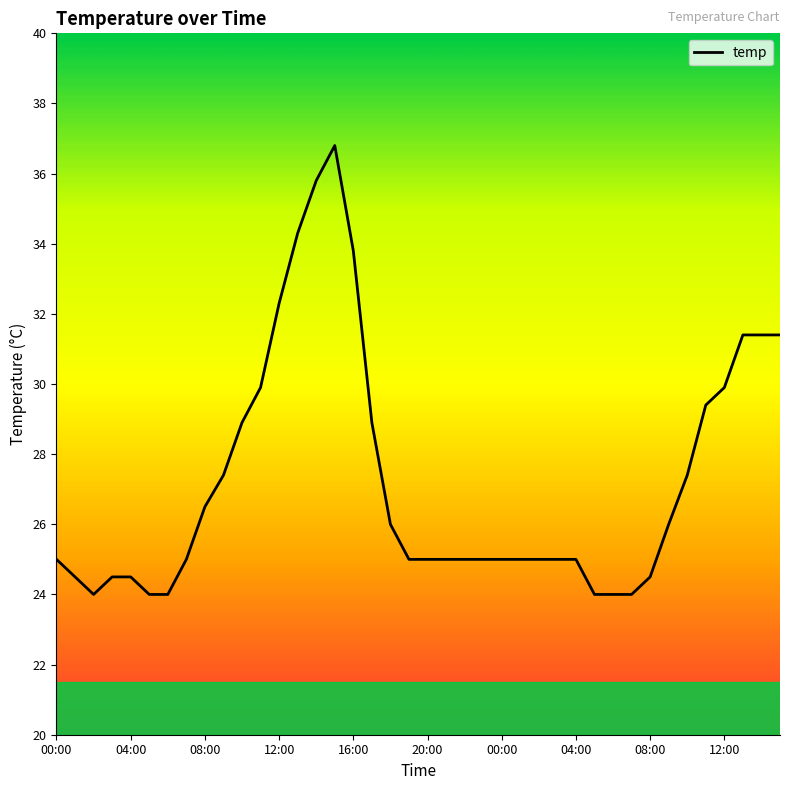

What is the greatest value displayed?

36.8